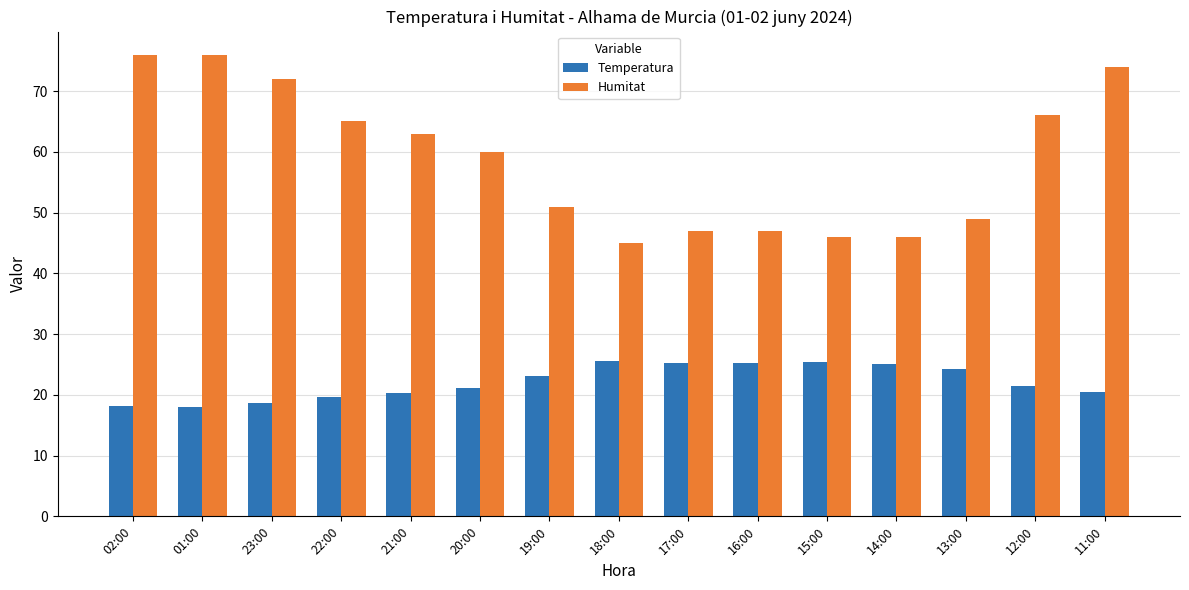

Is the value of Humitat at 20:00 greater than the value of Temperatura at 20:00?

Yes